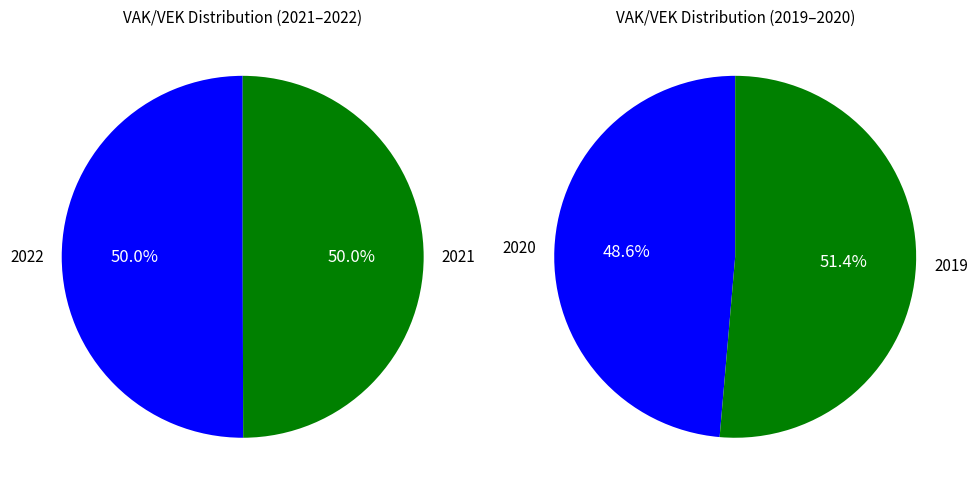

Count the number of slices in the pie.

4